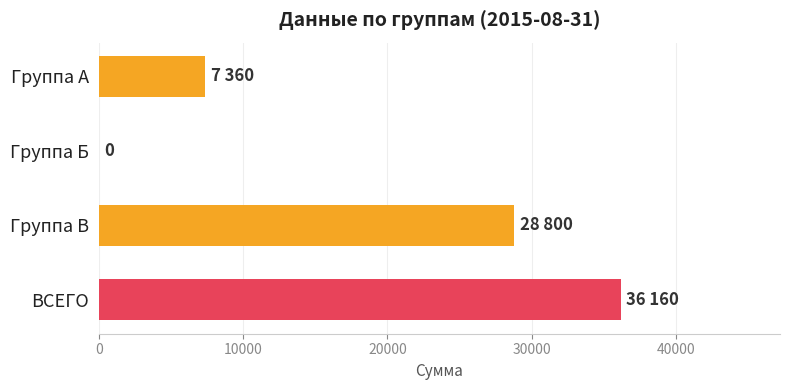

The value at ВСЕГО is 36160. True or false?

True